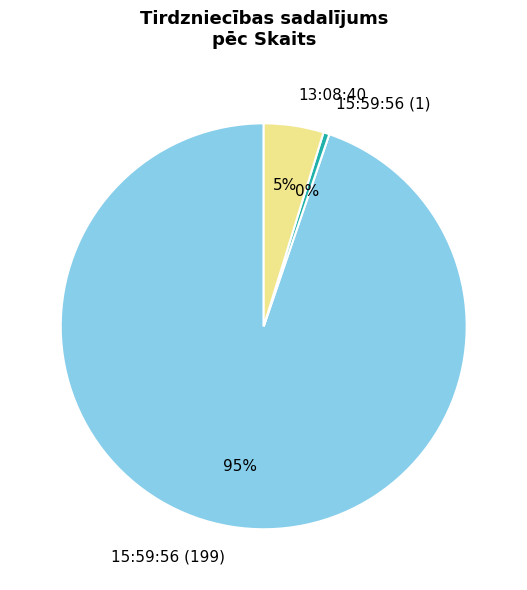

Which has a higher value, 15:59:56 (1) or 13:08:40?

13:08:40